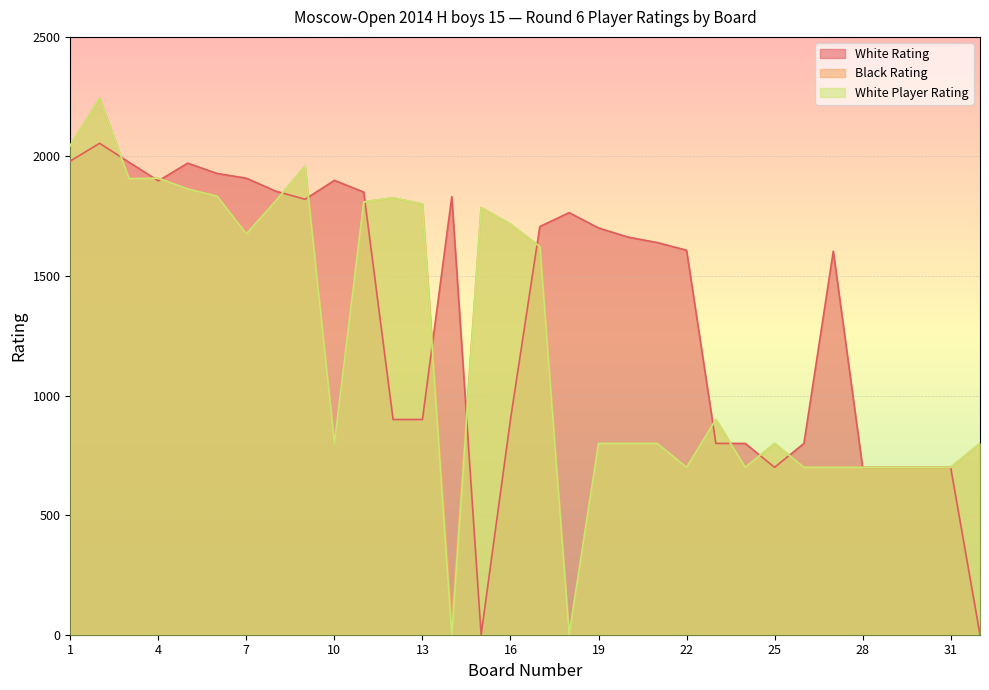

How many values in the Black Rating series are below 900?

16